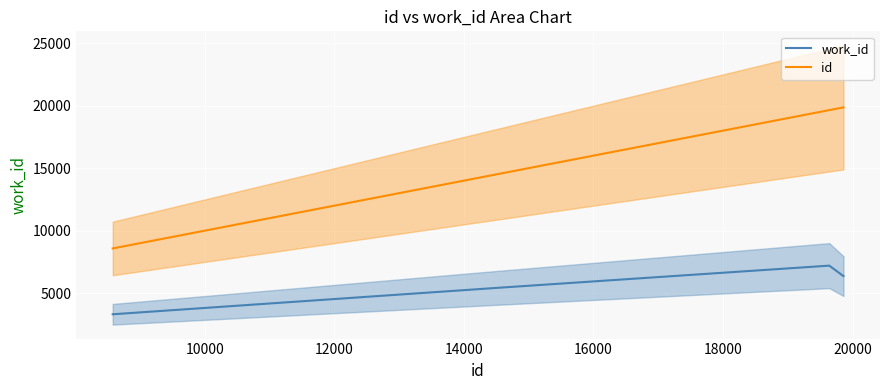

True or false: id and work_id intersect in this chart.

False